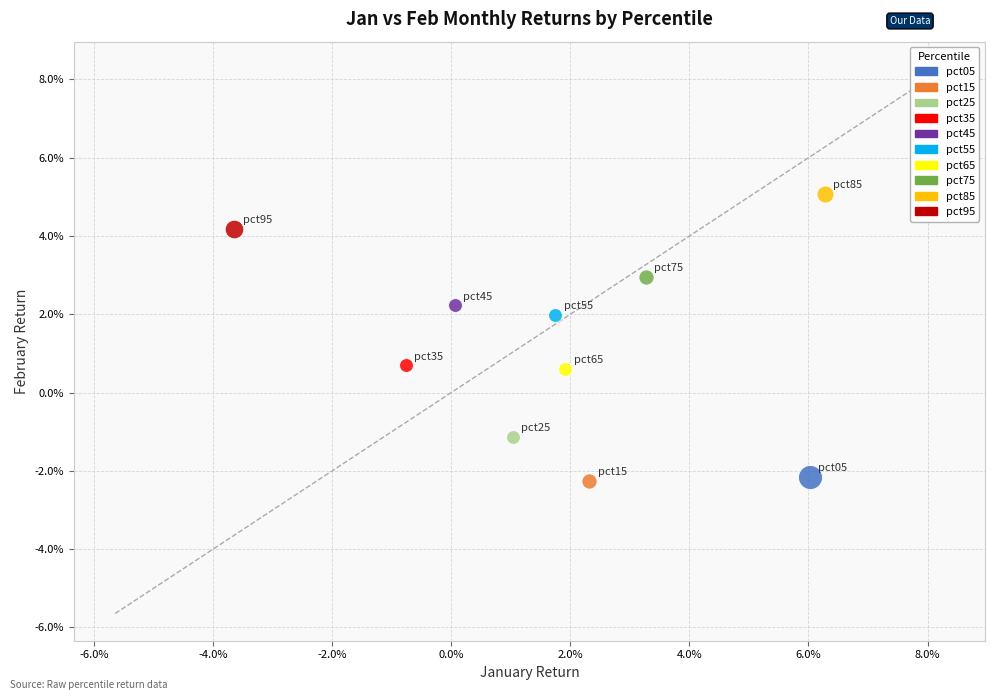

What are all the series names shown in the legend?

pct05, pct15, pct25, pct35, pct45, pct55, pct65, pct75, pct85, pct95